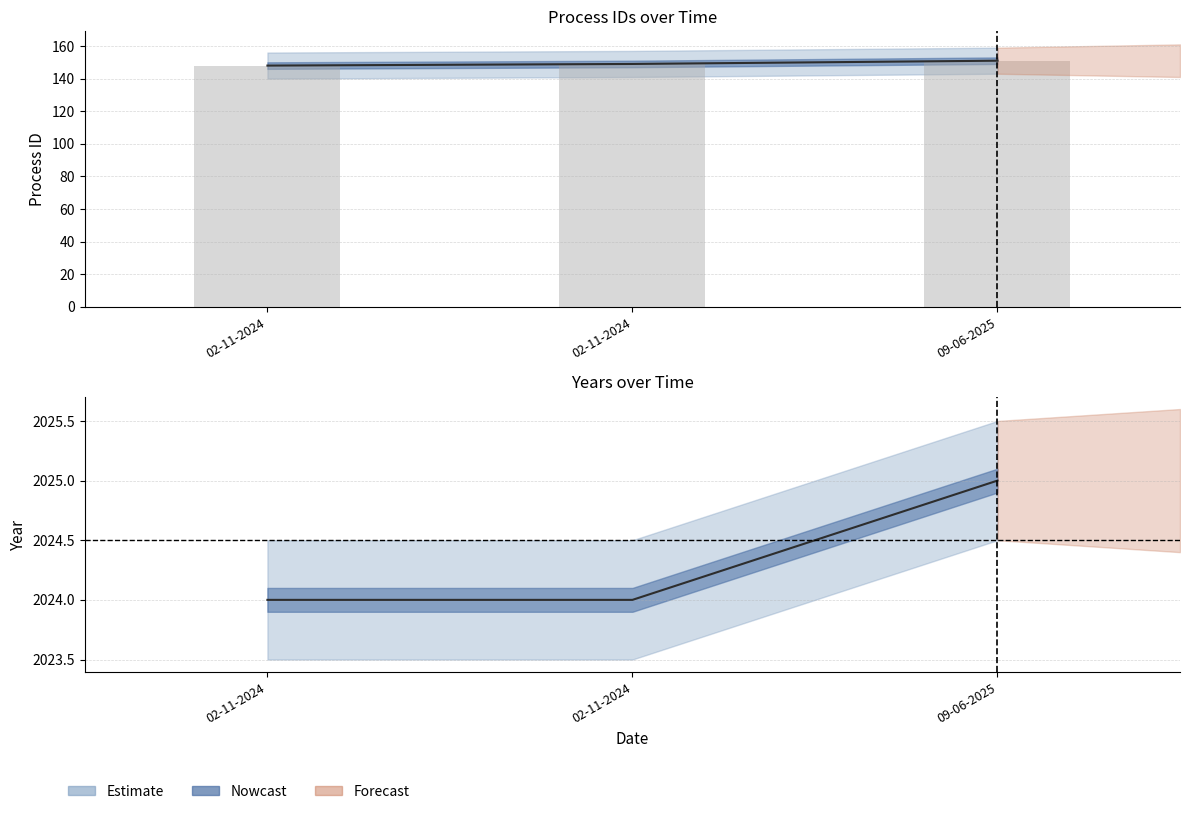

List the series in order of their overall mean, lowest first.

id, years